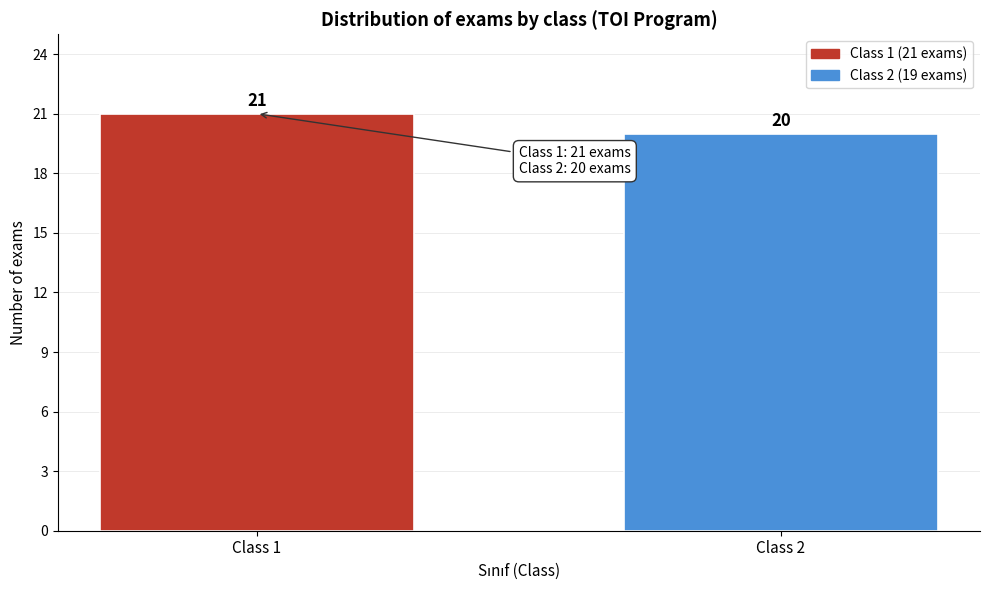

Reading left to right, transcribe all the data shown in this chart.

Class 1=21	Class 2=20